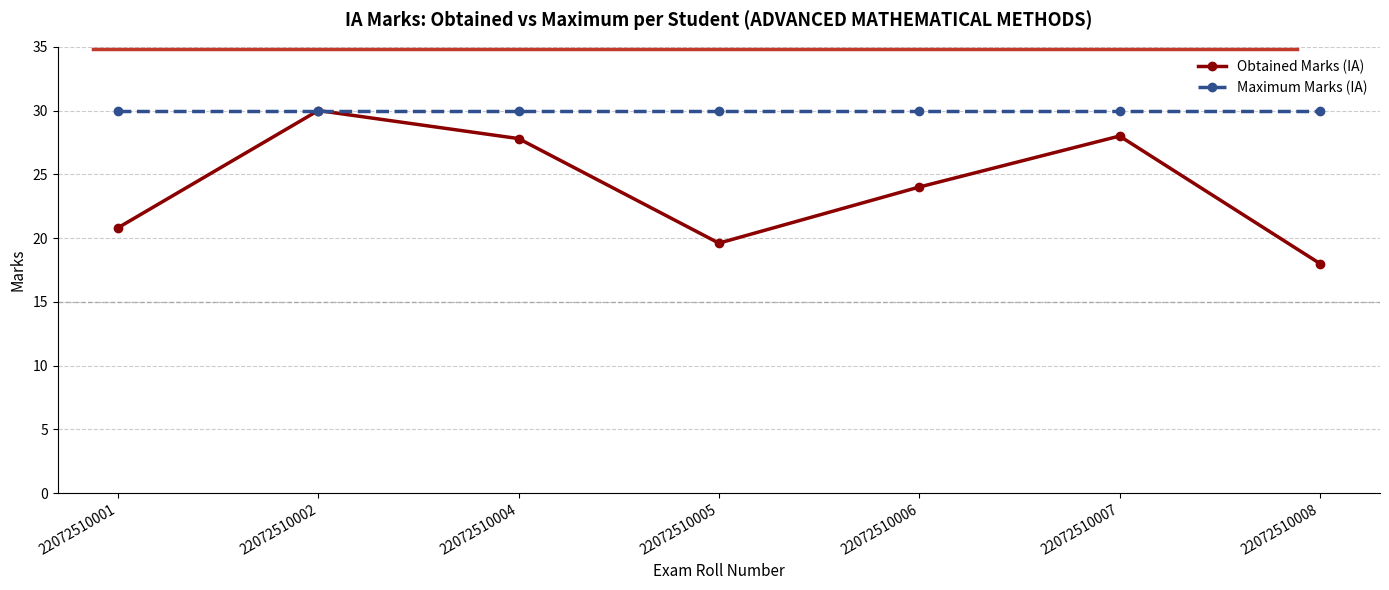

Count the number of data series in this chart.

2